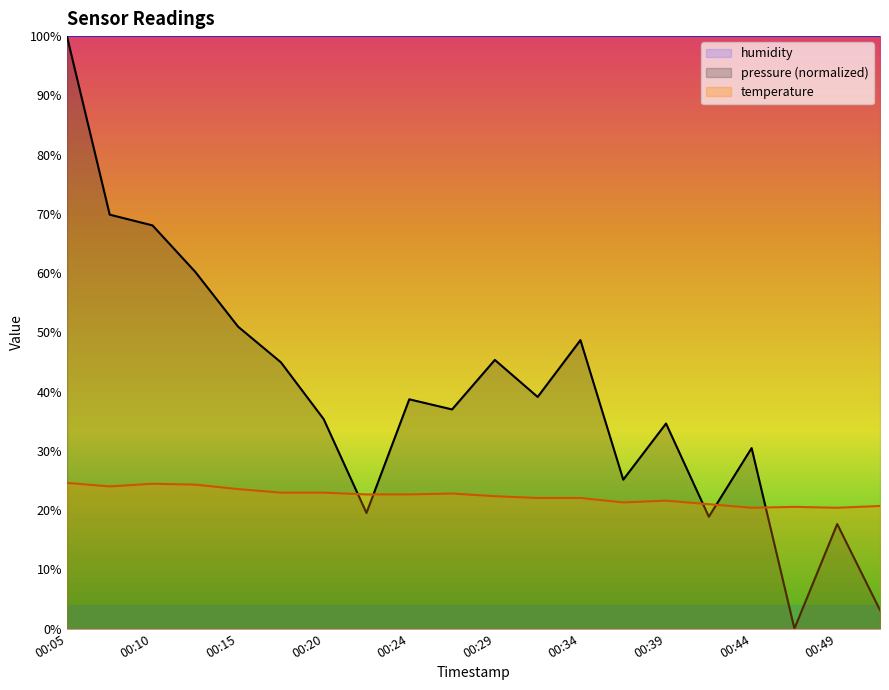

What is the spread (max minus min) of values at 00:07?

45.9